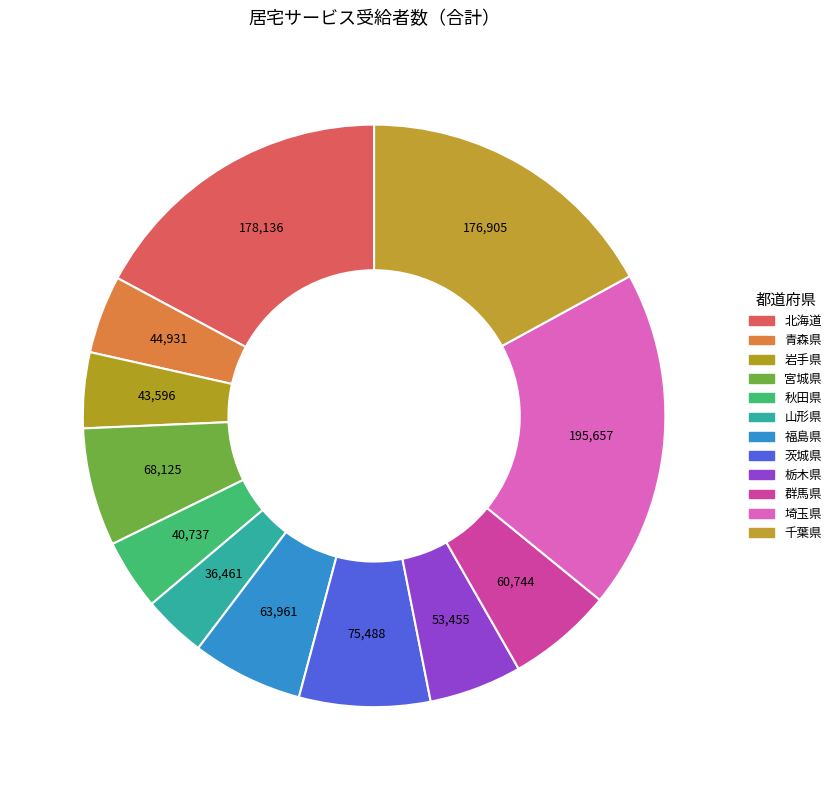

Which has a higher value, 栃木県 or 宮城県?

宮城県